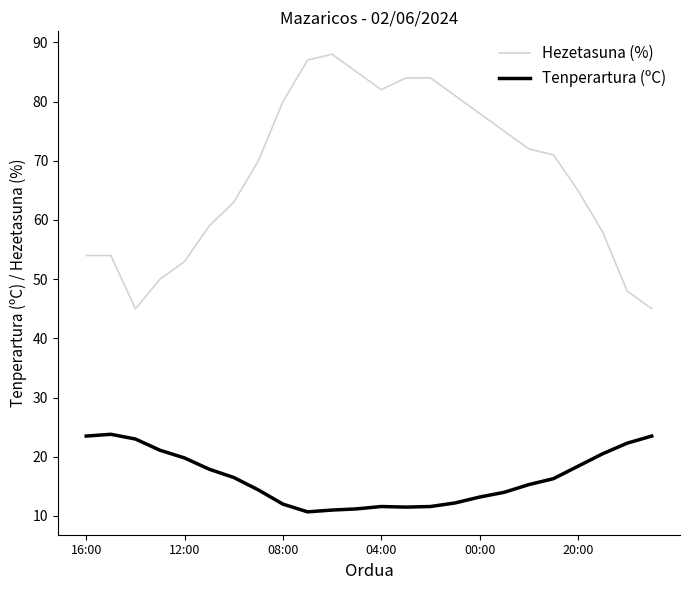

What is the difference between the maximum and minimum values in the Hezetasuna (%) series?

43.0